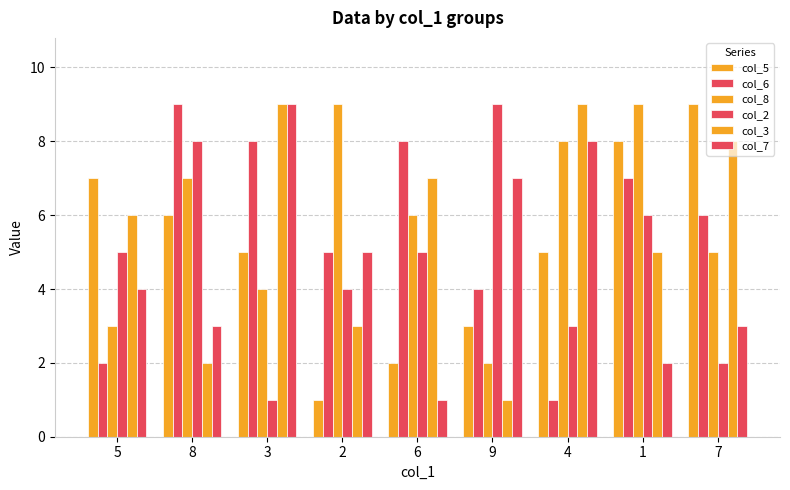

How many data points in col_2 are less than 5?

4